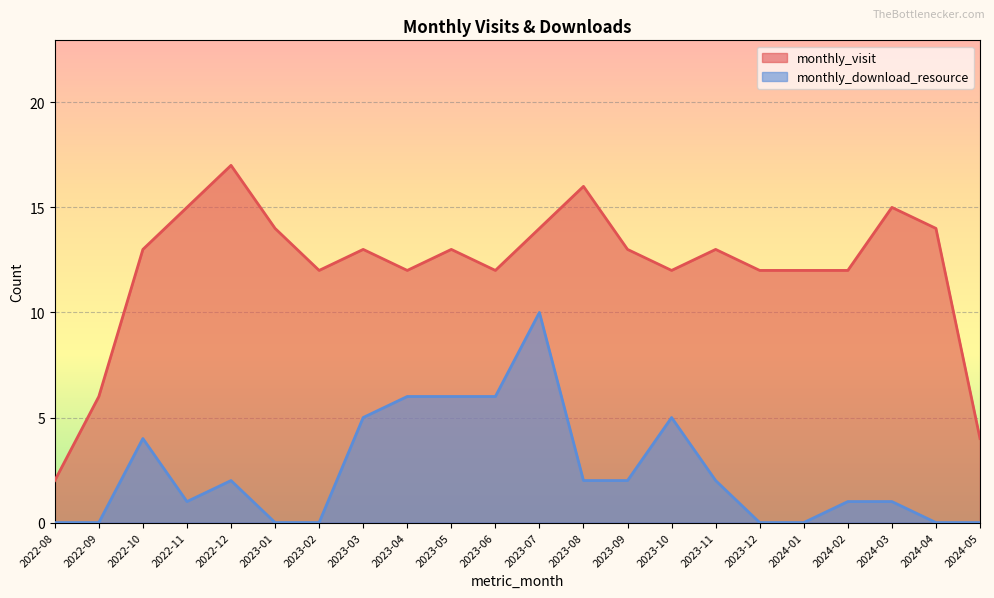

Which series has the widest spread of values?

monthly_visit